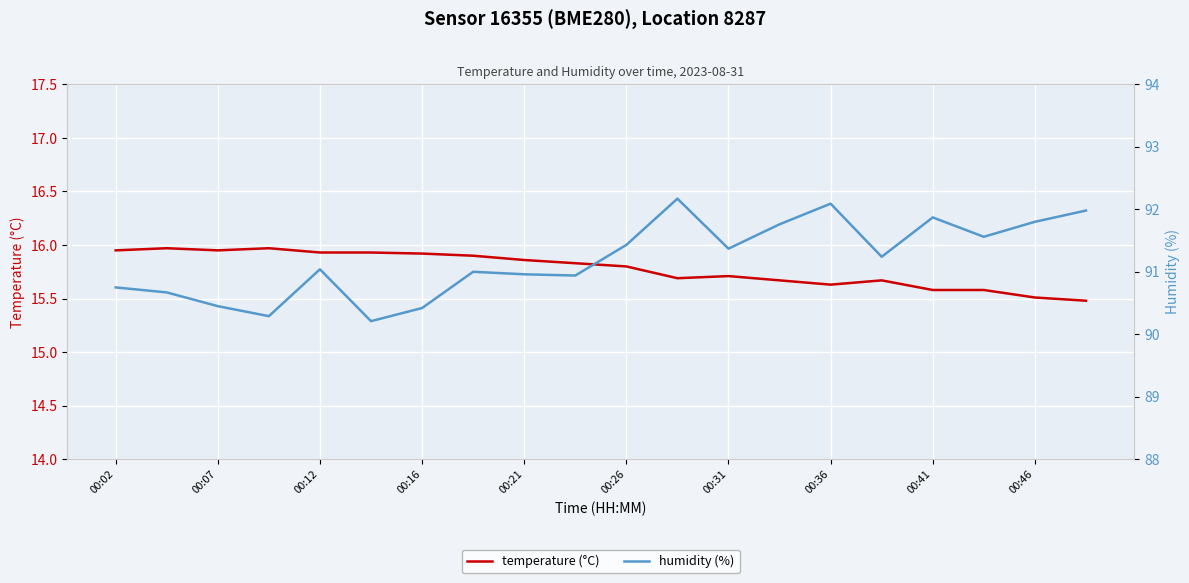

At 19, list the series in order from smallest to largest.

temperature (°C), humidity (%)